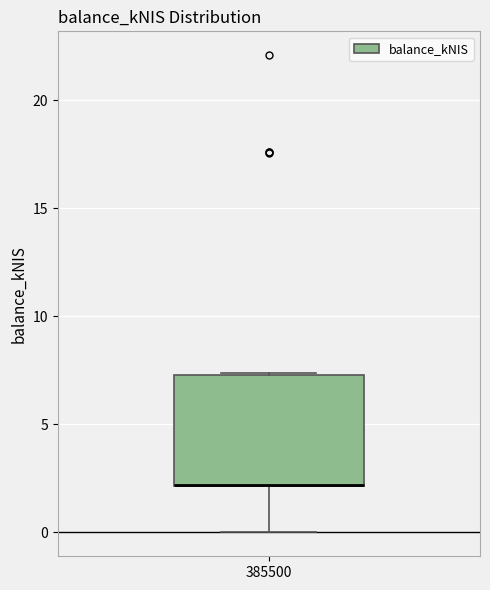

Where does the lower whisker of the box at x = 385500 end on the y-axis? The values are not printed on the chart, so give them approximately, as read against the axis.

0.0